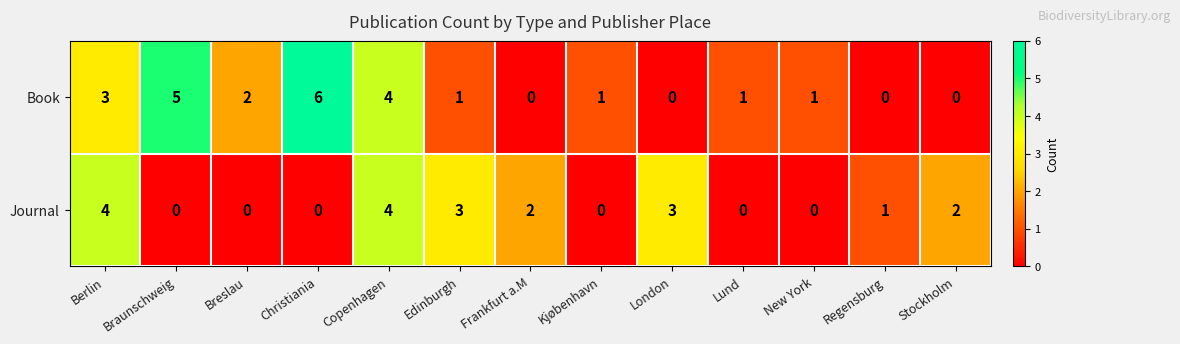

Reading left to right, list all the values displayed in this chart.

Book: 3	5	2	6	4	1	0	1	0	1	1	0	0
Journal: 4	0	0	0	4	3	2	0	3	0	0	1	2